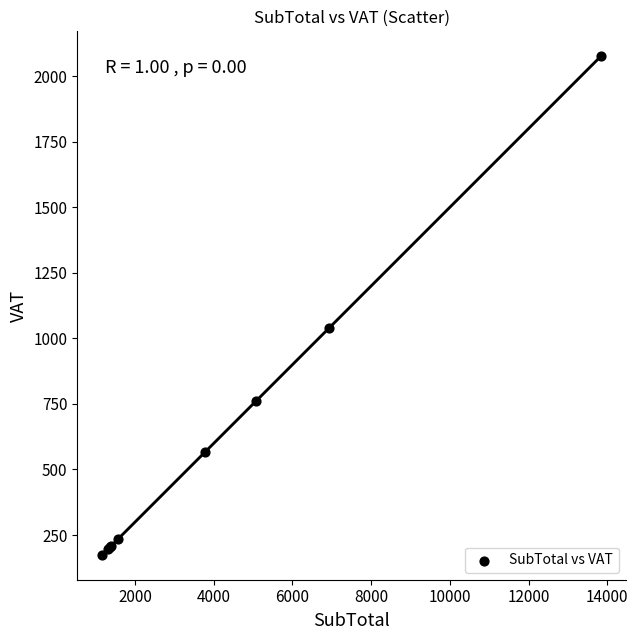

What Y value in the scatter plot is closest to 1125?

1040.5